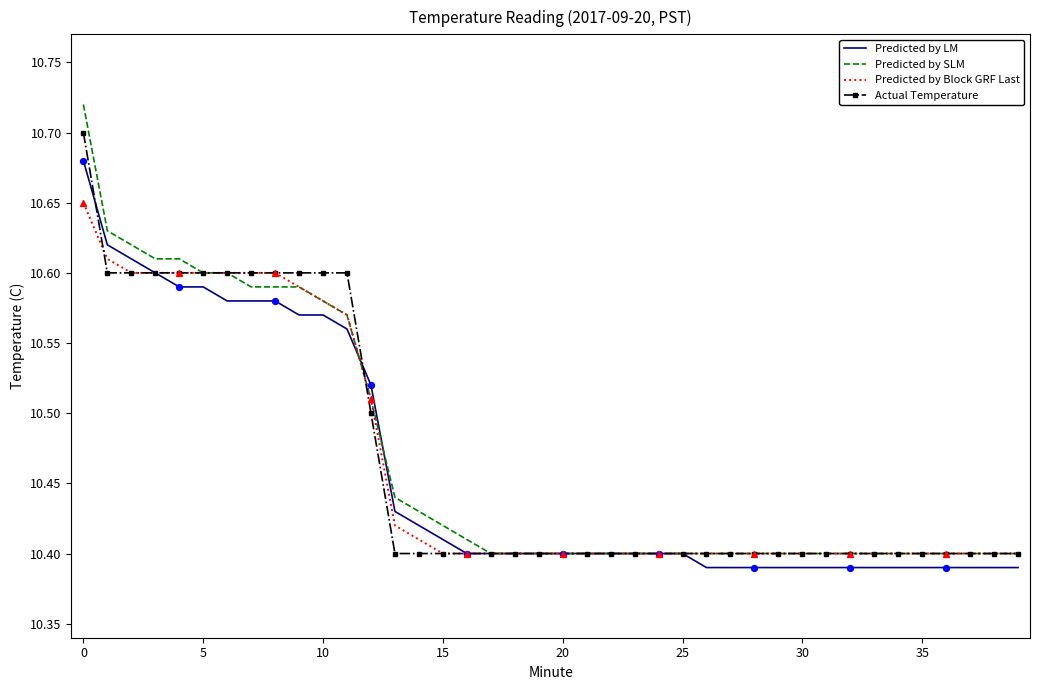

What are all the series names shown in the legend?

Predicted by LM, Predicted by SLM, Predicted by Block GRF Last, Actual Temperature